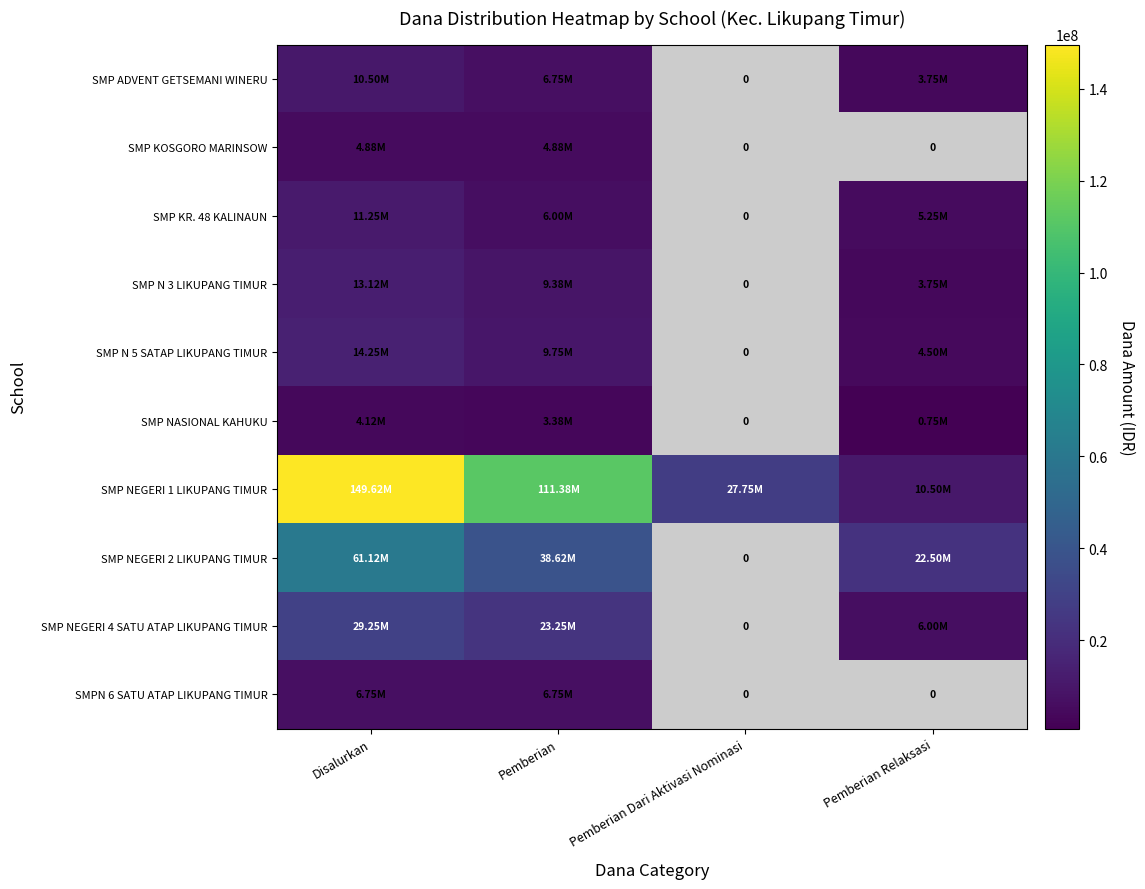

What is the average value of the SMP NEGERI 2 LIKUPANG TIMUR series?

30562500